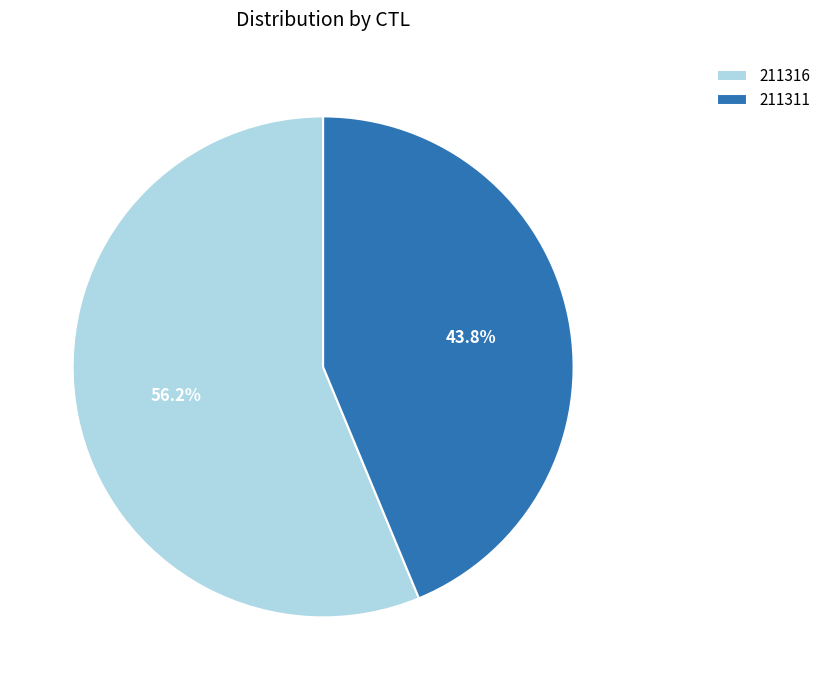

Count the number of slices in the pie.

2